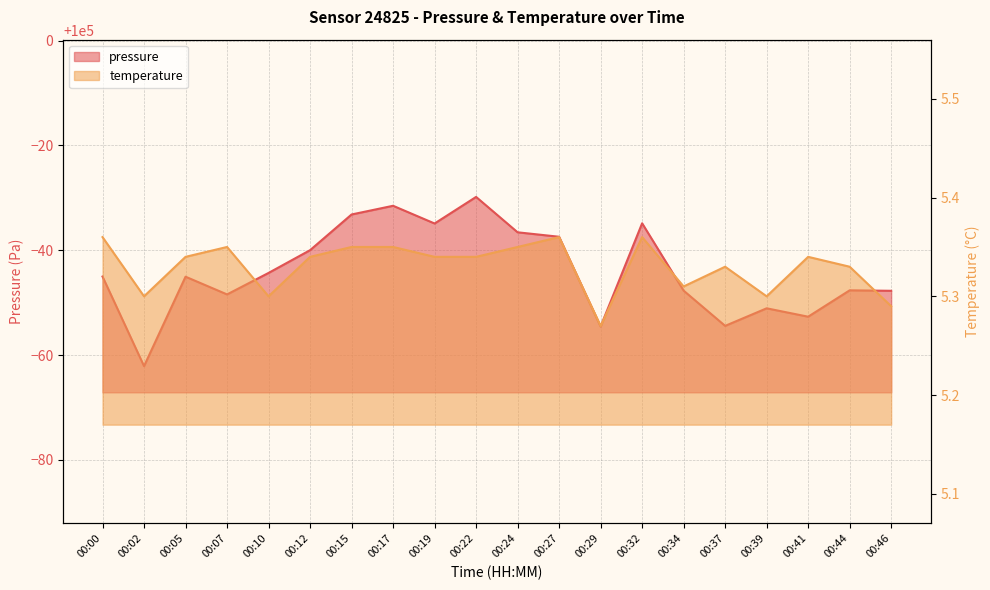

Between 00:00 and 00:39, which series saw the biggest shift?

pressure